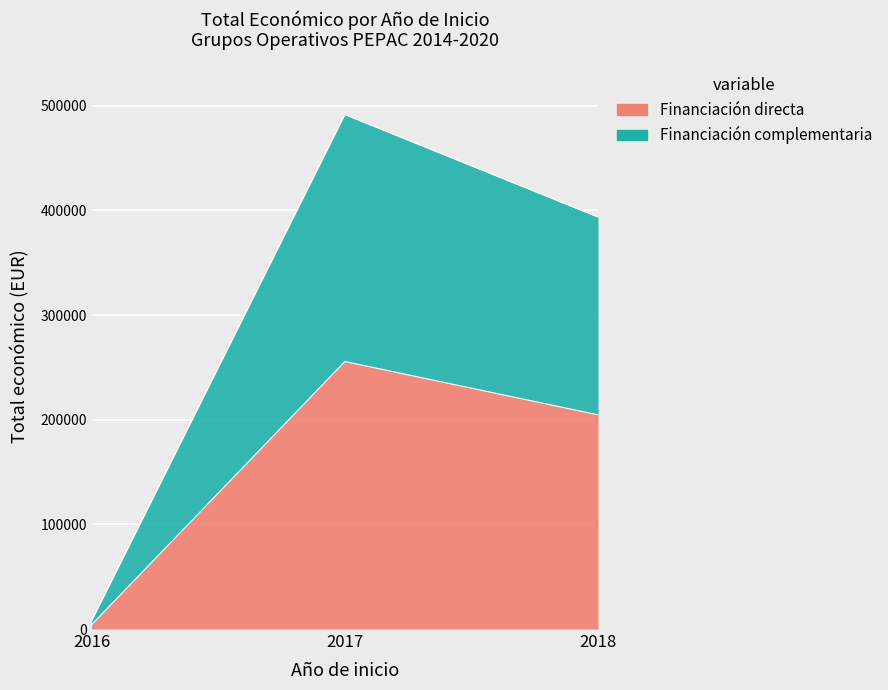

At which label does the data first exceed 344243?

2017